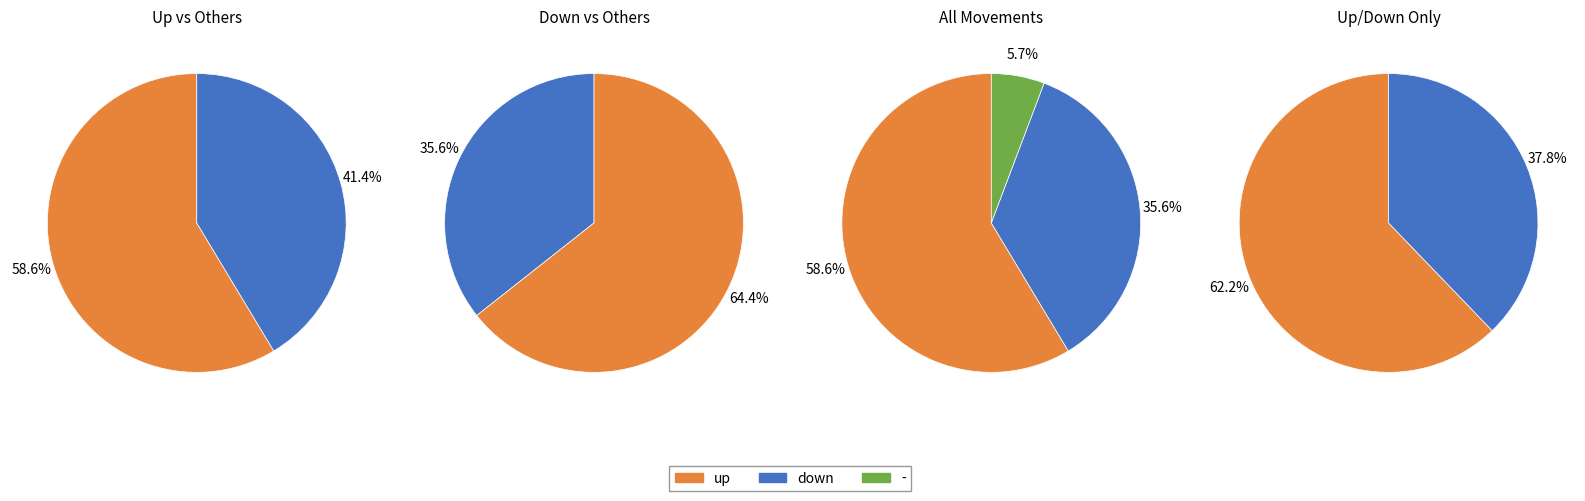

True or false: down accounts for 36% of the total.

True